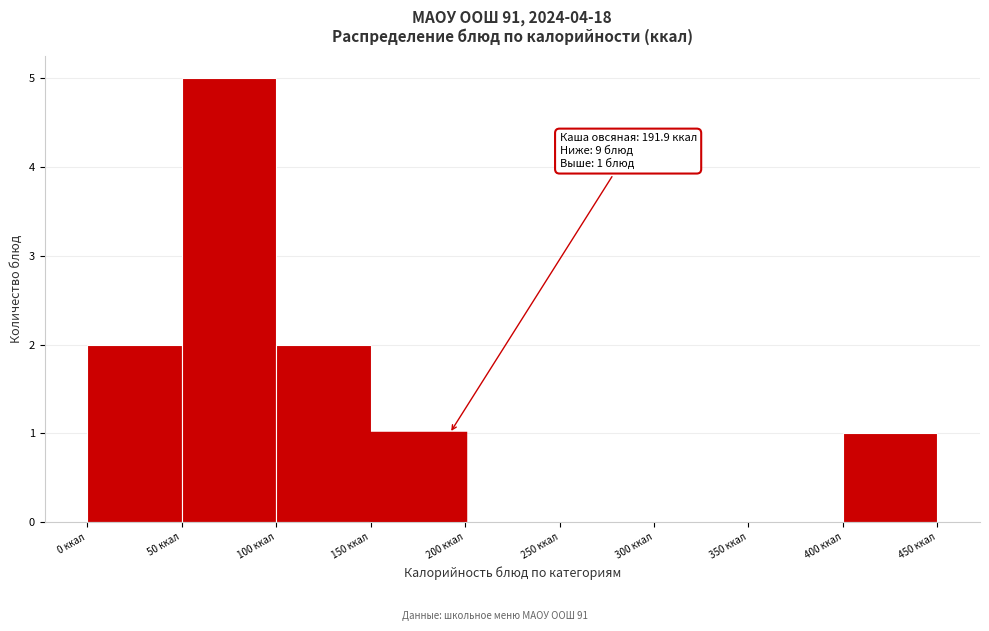

Over which range of the x-axis is the bar tallest?

50 to 100